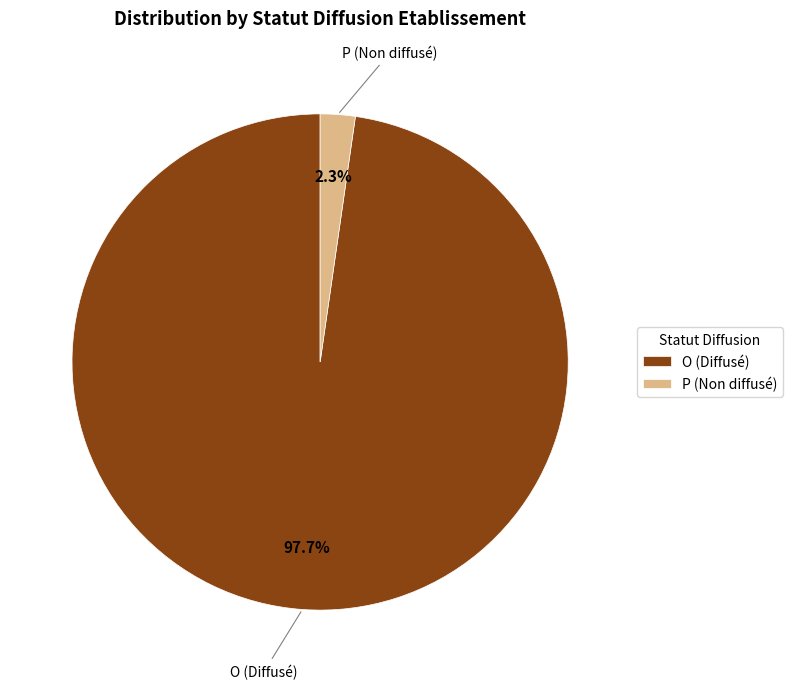

Combined, do P and O account for over 50%?

Yes